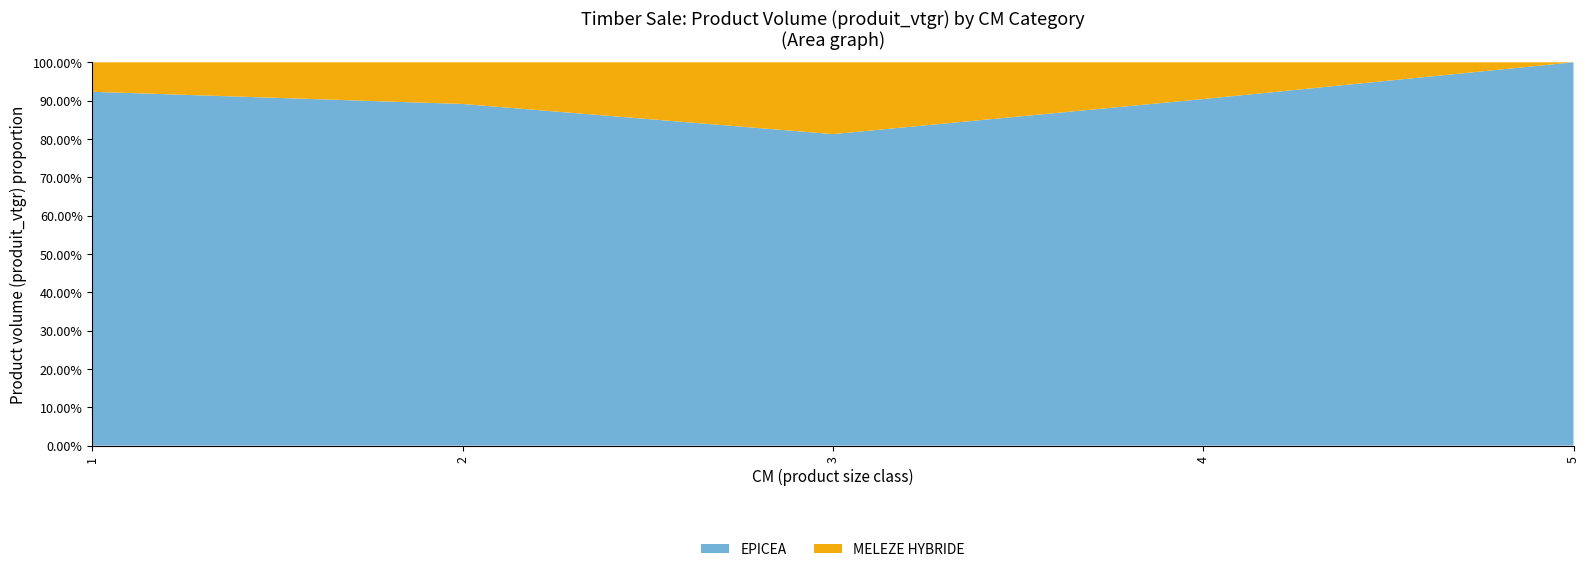

What is the total value across all series at 2?

100.0